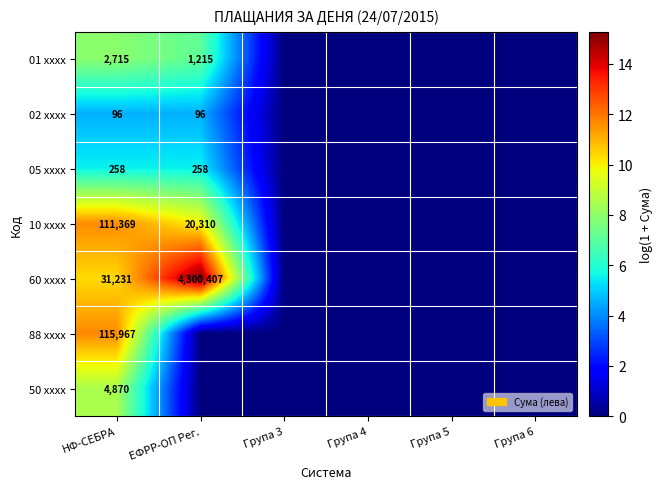

The value of 05 xxxx at ЕФРР-ОП Рег. is 381. True or false?

False